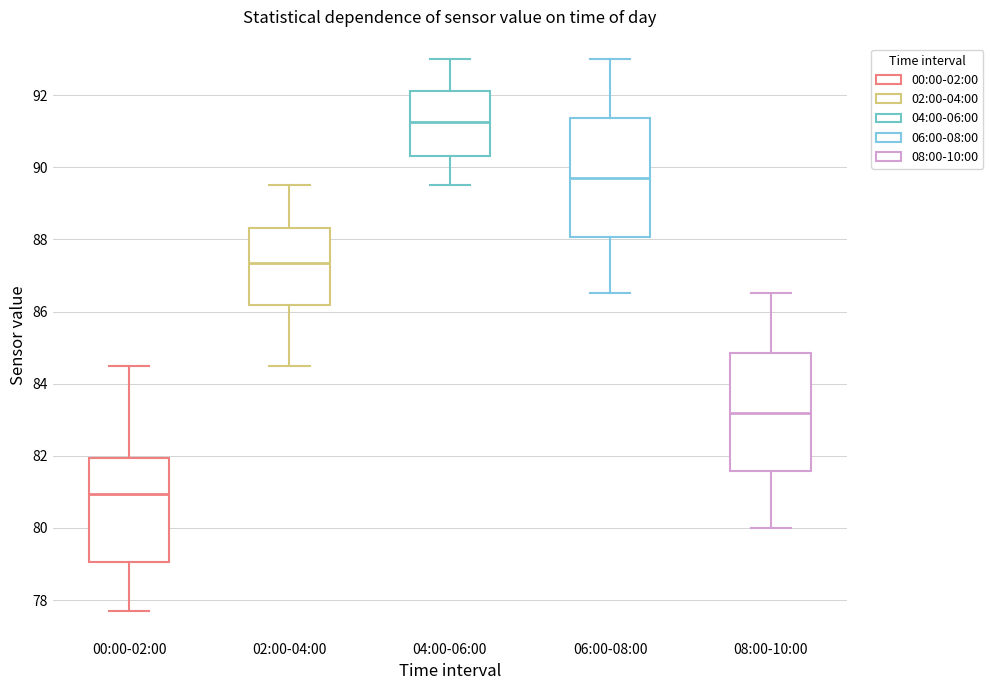

Reading left to right, read every box against the y-axis: the position of its median line, the range the box covers, and the ends of its whiskers. The values are not printed on the chart, so give them approximately, as read against the axis.

00:00-02:00: median 81.0, box 79.0 to 82.0, whiskers 77.8 to 84.6
02:00-04:00: median 87.4, box 86.2 to 88.4, whiskers 84.6 to 89.6
04:00-06:00: median 91.2, box 90.4 to 92.2, whiskers 89.6 to 93.0
06:00-08:00: median 89.8, box 88.0 to 91.4, whiskers 86.6 to 93.0
08:00-10:00: median 83.2, box 81.6 to 84.8, whiskers 80.0 to 86.6